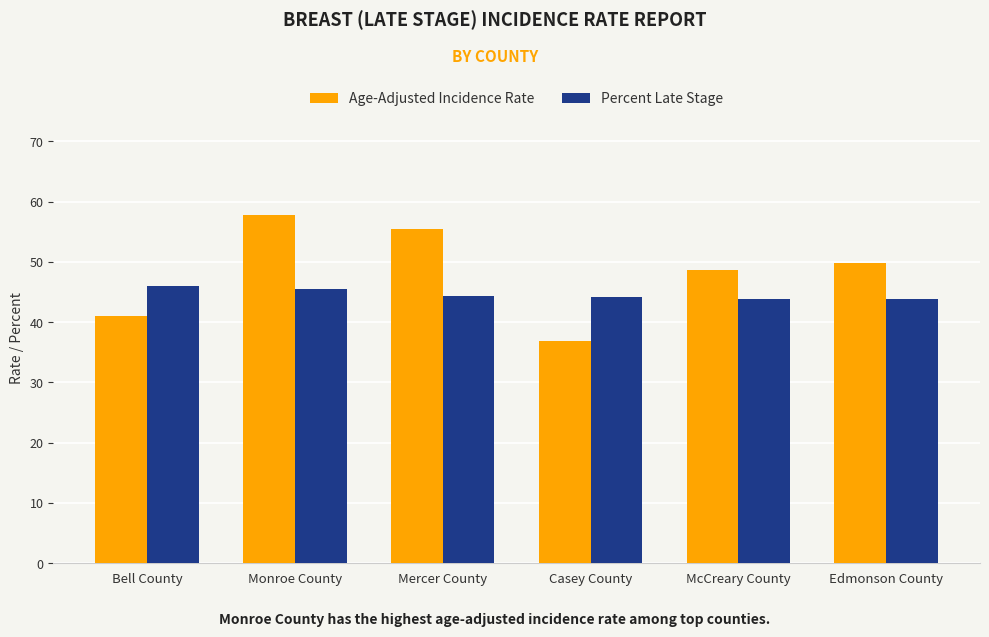

What position from the left is Bell County?

1